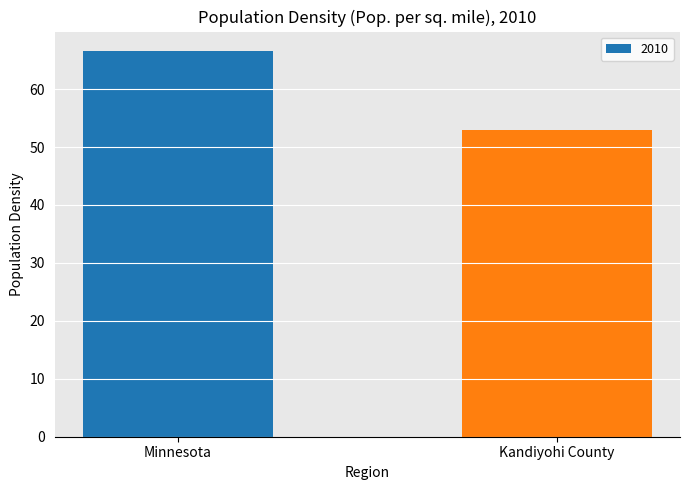

Which category has the highest value across all series?

Minnesota